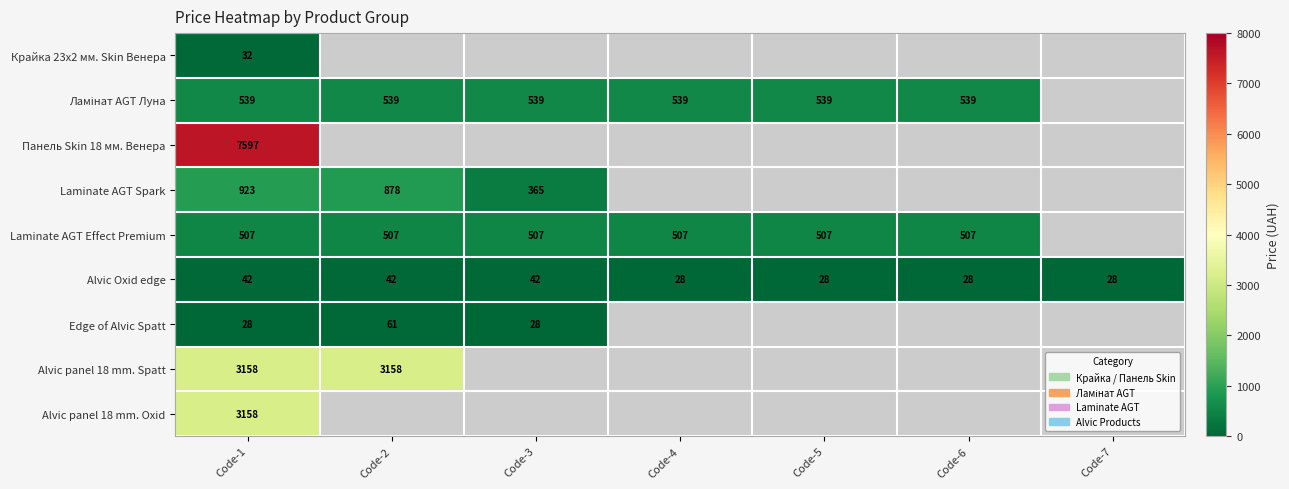

At which label is Alvic panel 18 mm. Oxid closest to 3157?

Code-1